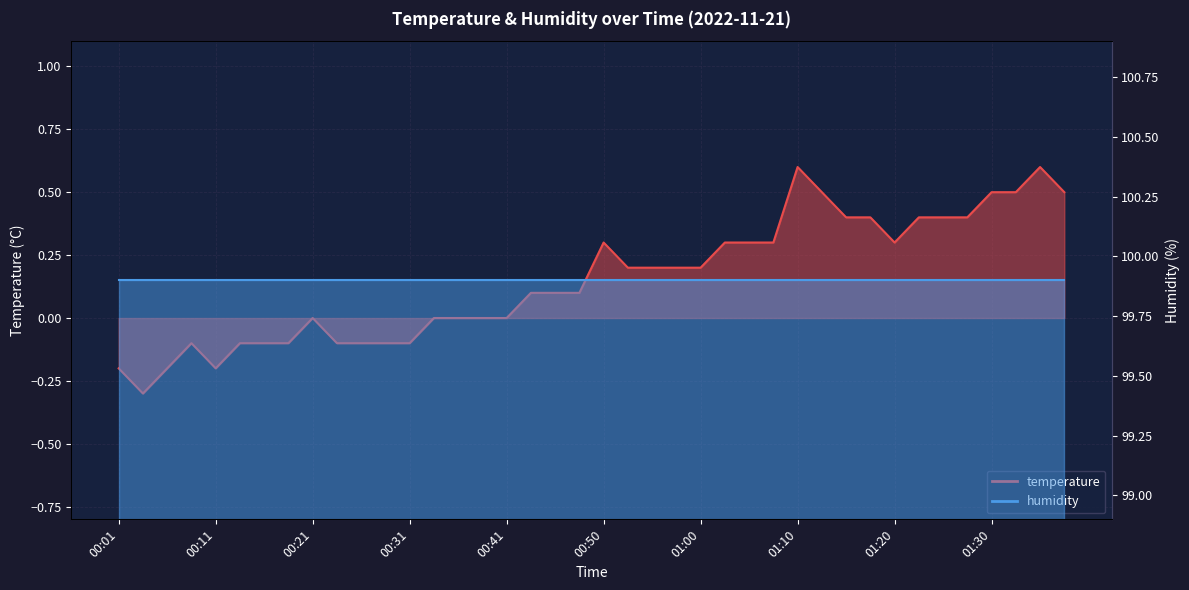

Which label corresponds to the smallest value in the chart?

00:04